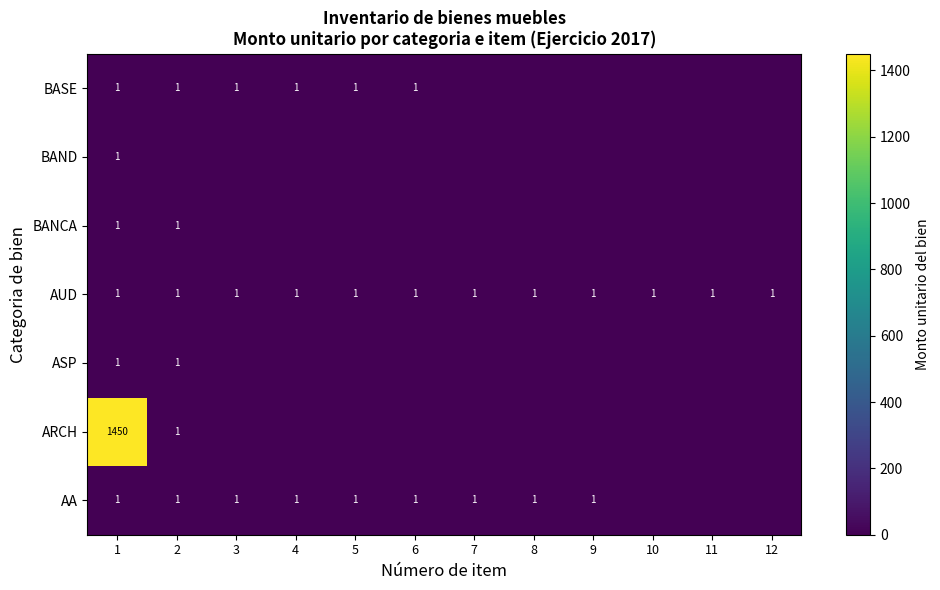

What is the spread (max minus min) of values at 1?

1449